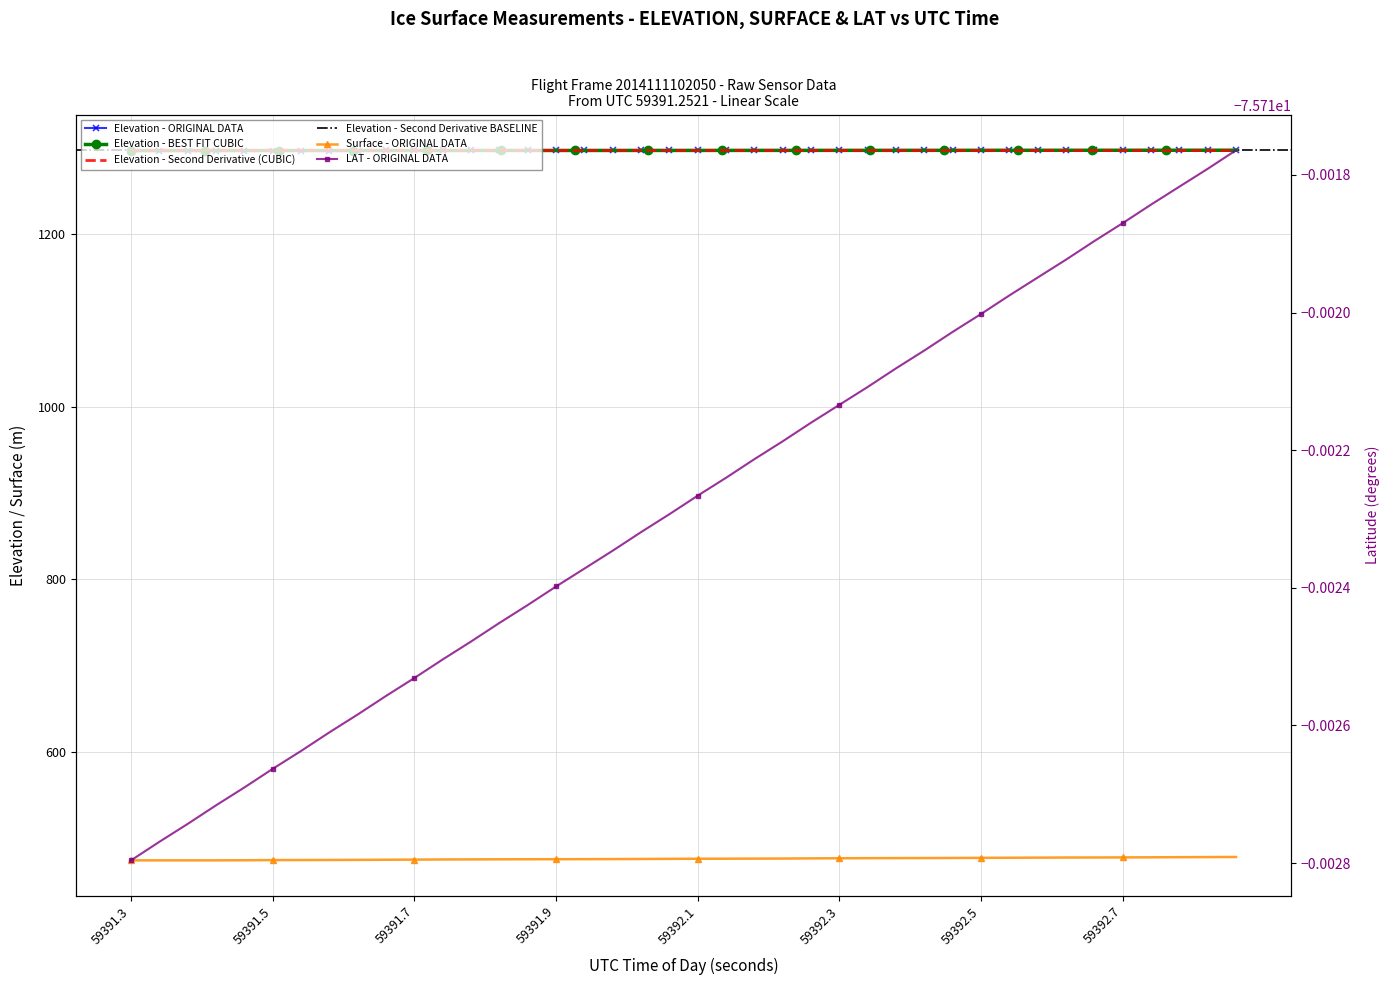

The value of LAT at 59392.3 is -75.7. True or false?

True